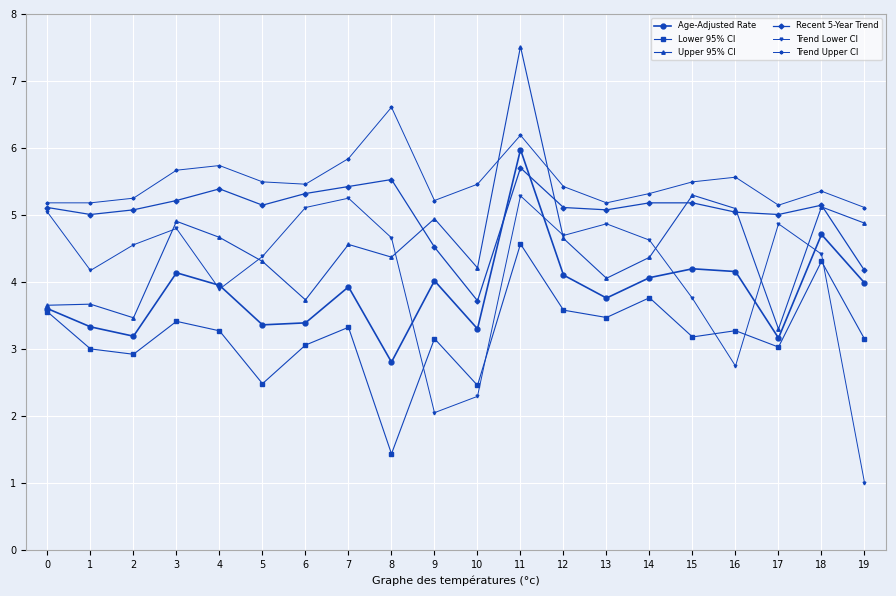

Which label corresponds to the largest value in the chart?

11